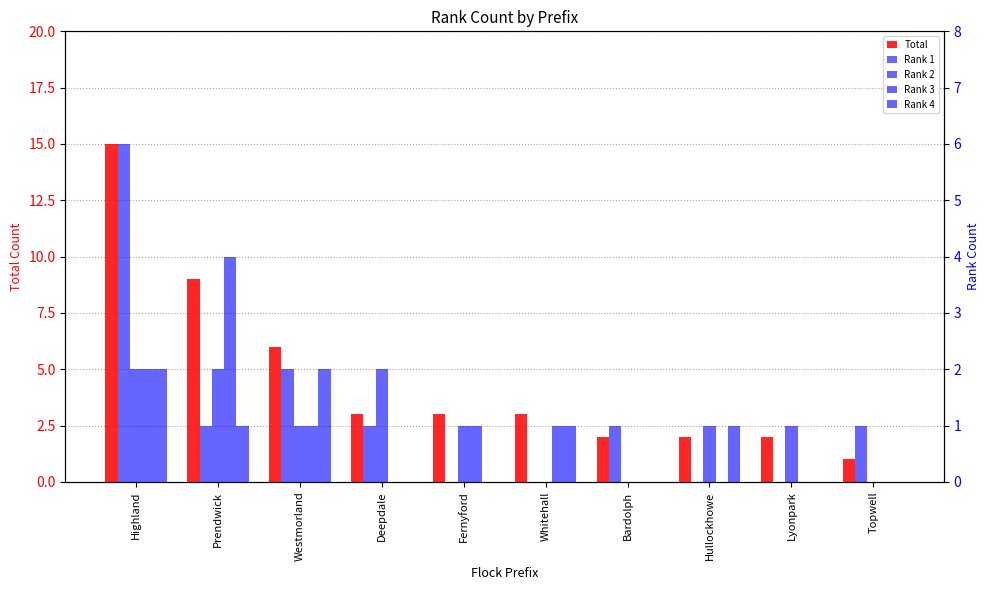

Which series has the largest total across all categories?

Total